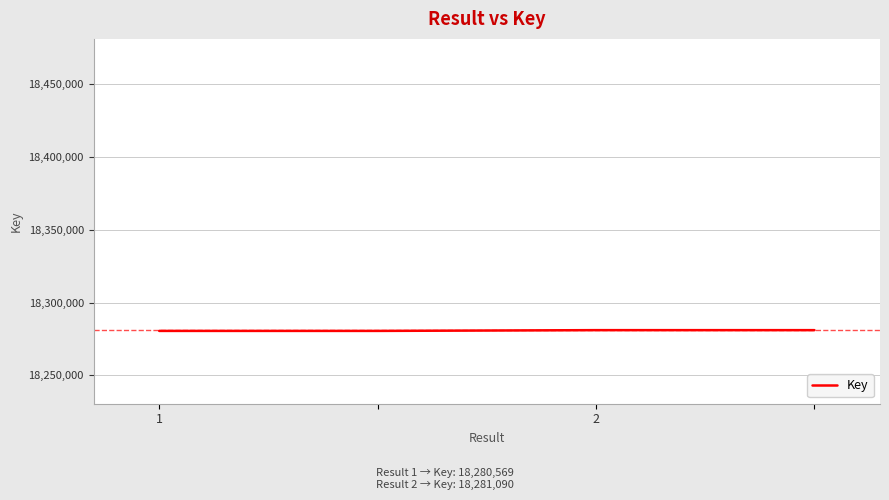

What is the sum of all values?

73123318